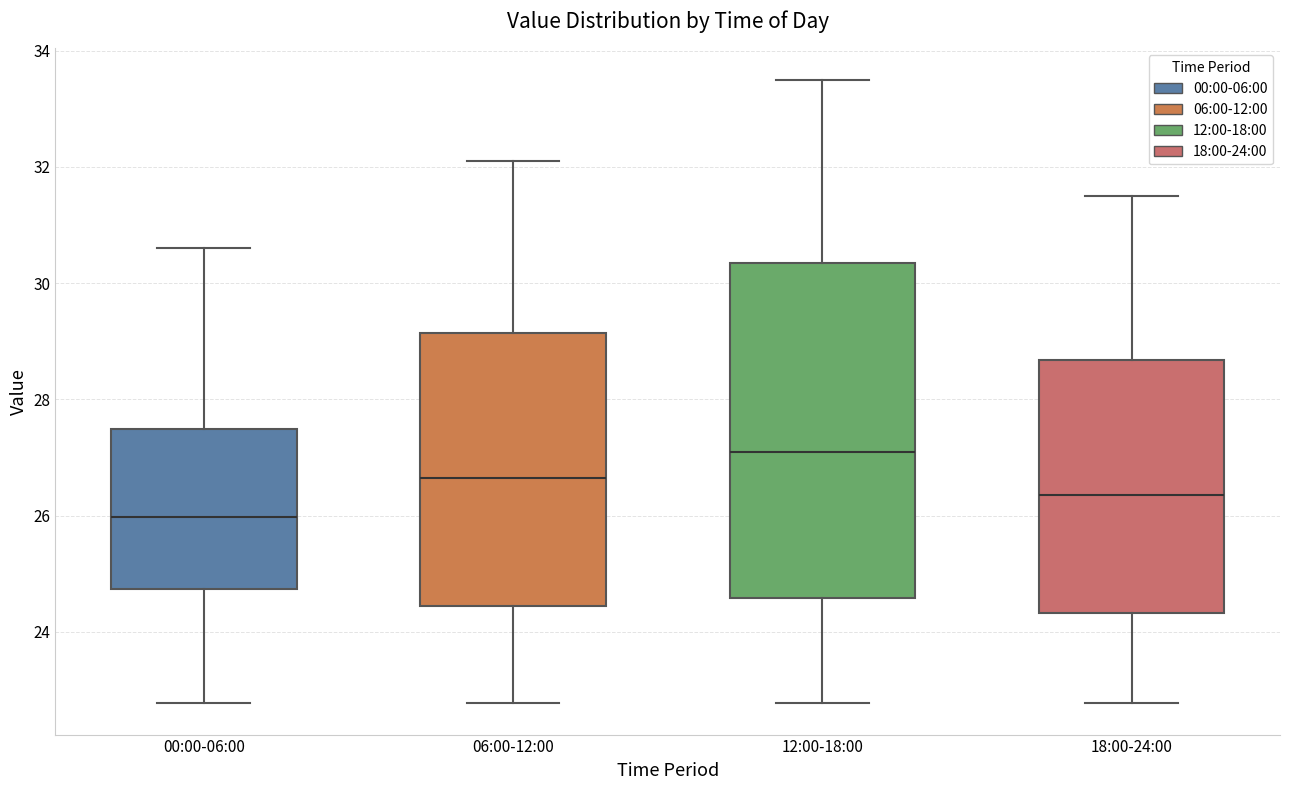

Which box is the tallest, from its lower edge to its upper edge?

12:00-18:00